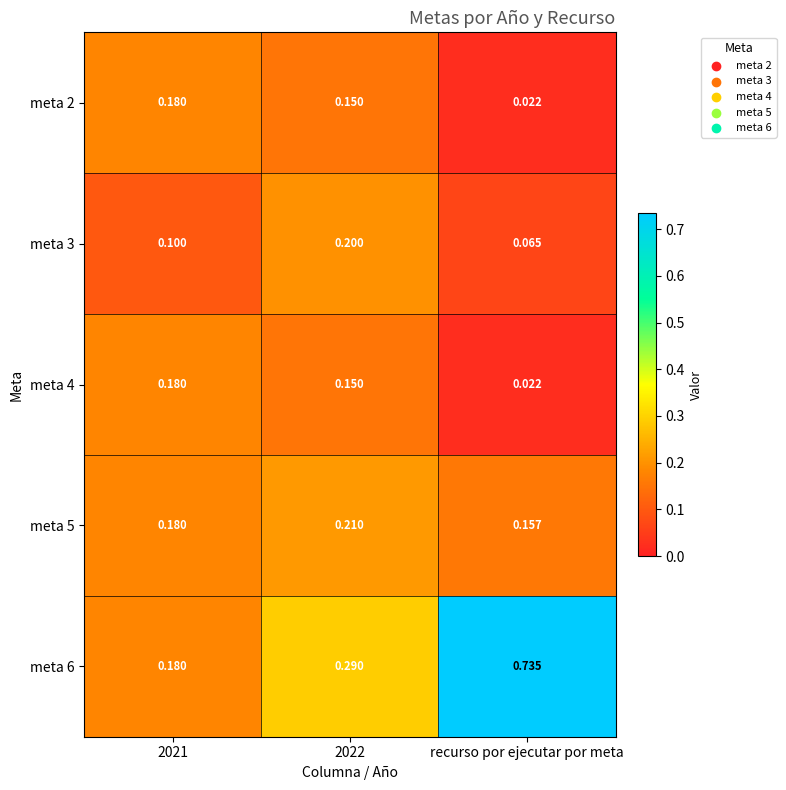

Which category has the lowest value across all series?

recurso por ejecutar por meta